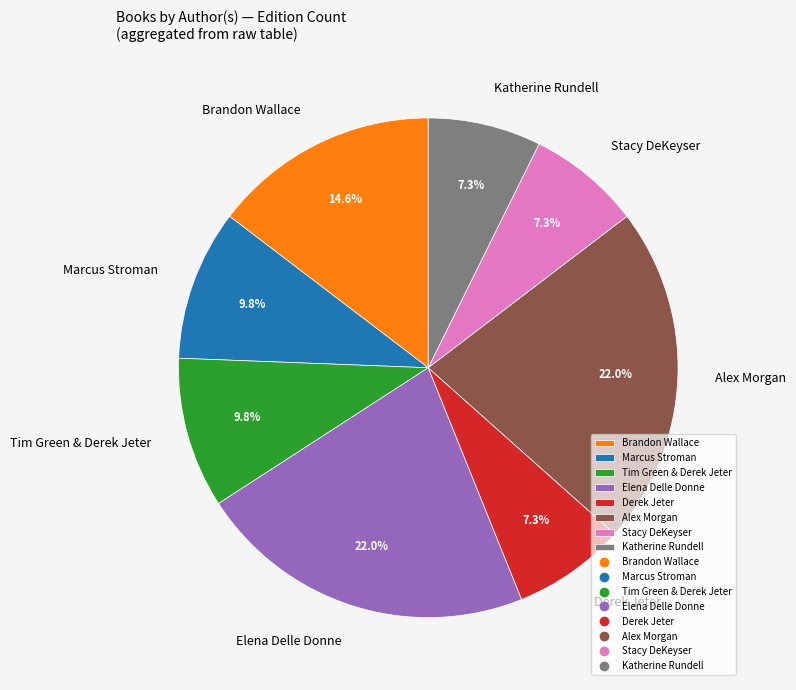

Does any single category account for the majority?

No